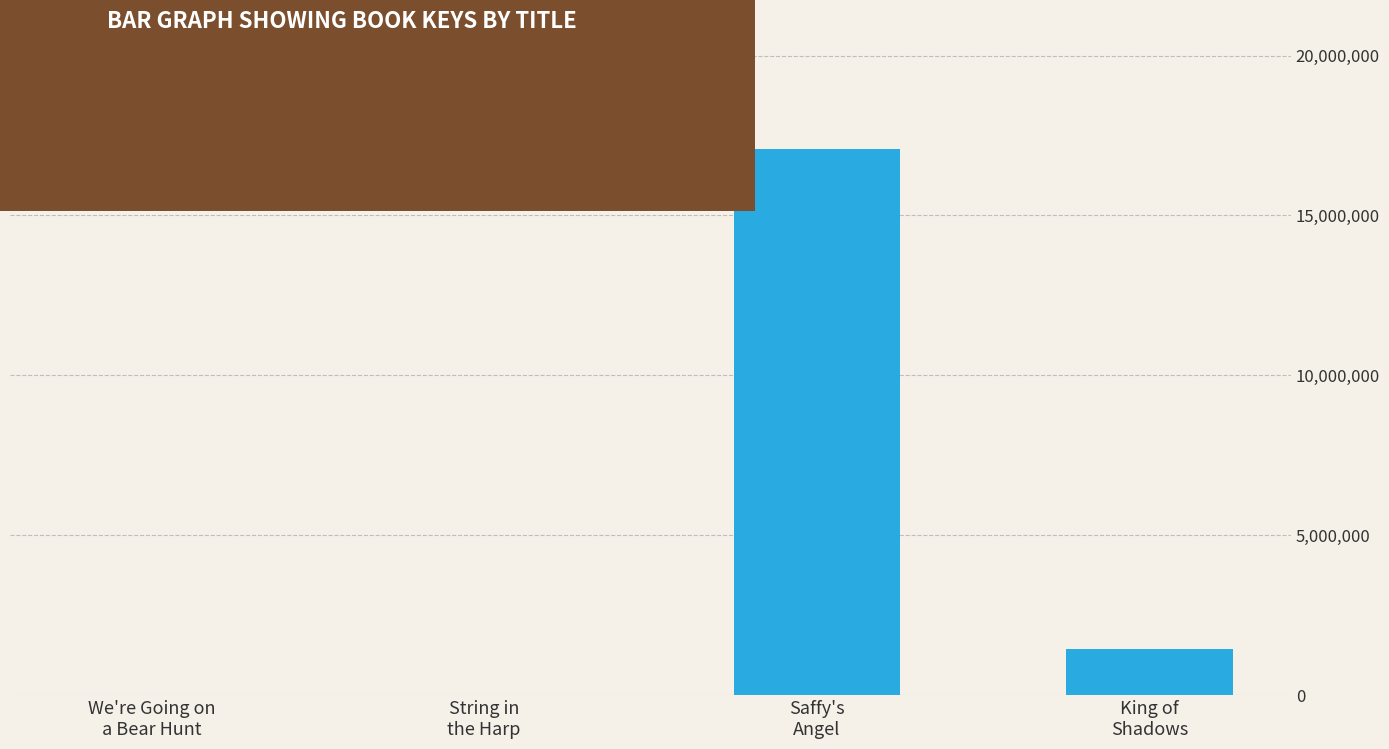

What is the change in value from String in
the Harp to Saffy's
Angel?

+17067928